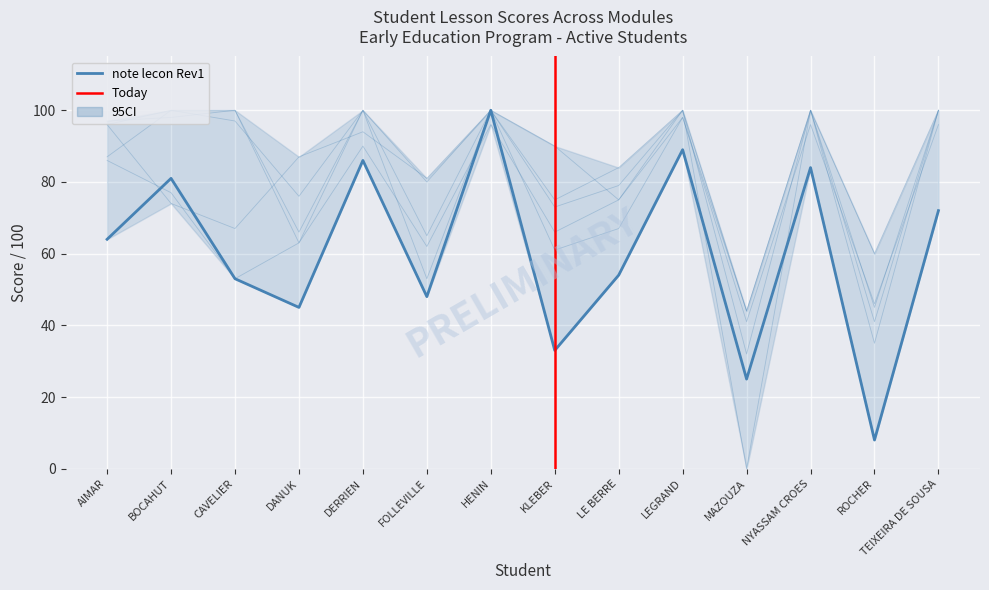

What is the label of the 12th point from the left?

NYASSAM CROES